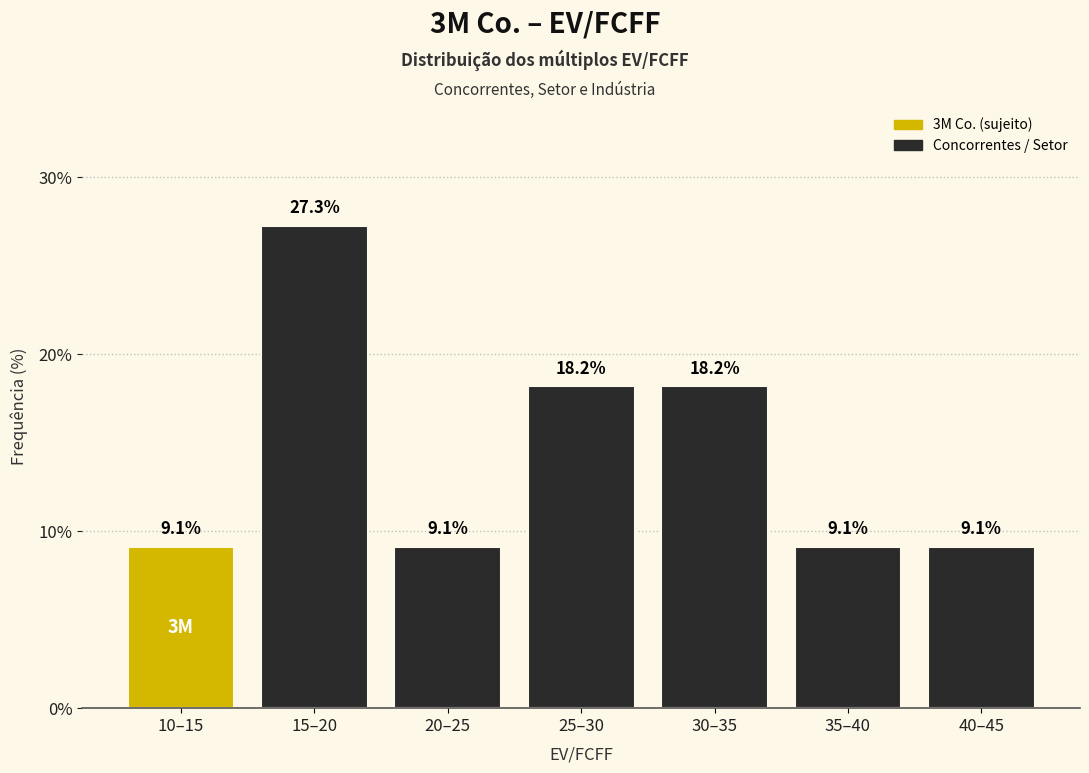

Reading left to right, transcribe all the data shown in this chart.

10–15=9.1	15–20=27.3	20–25=9.1	25–30=18.2	30–35=18.2	35–40=9.1	40–45=9.1